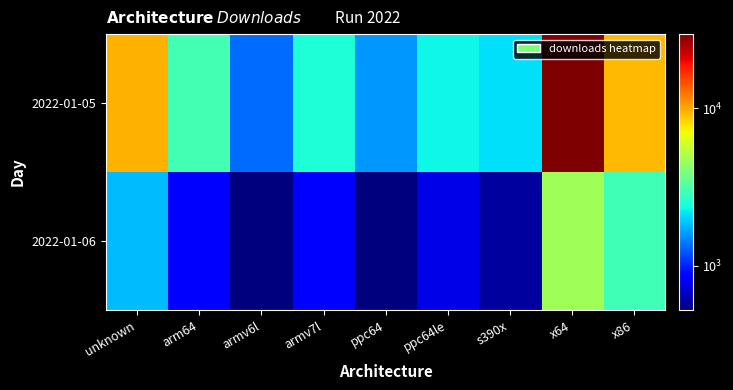

Reading left to right, extract all data points from this chart.

2022-01-05: unknown=9647	arm64=2993	armv6l=1345	armv7l=2497	ppc64=1591	ppc64le=2323	s390x=2114	x64=29534	x86=9306
2022-01-06: unknown=1824	arm64=837	armv6l=527	armv7l=818	ppc64=525	ppc64le=763	s390x=590	x64=4746	x86=2932